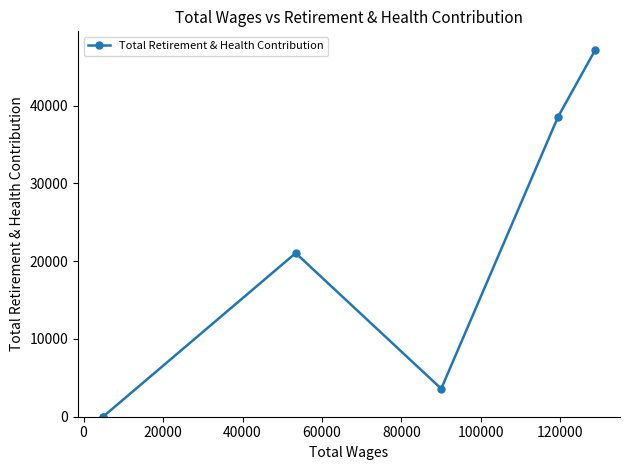

True or false: there are more than 1 points higher than both neighbors.

False